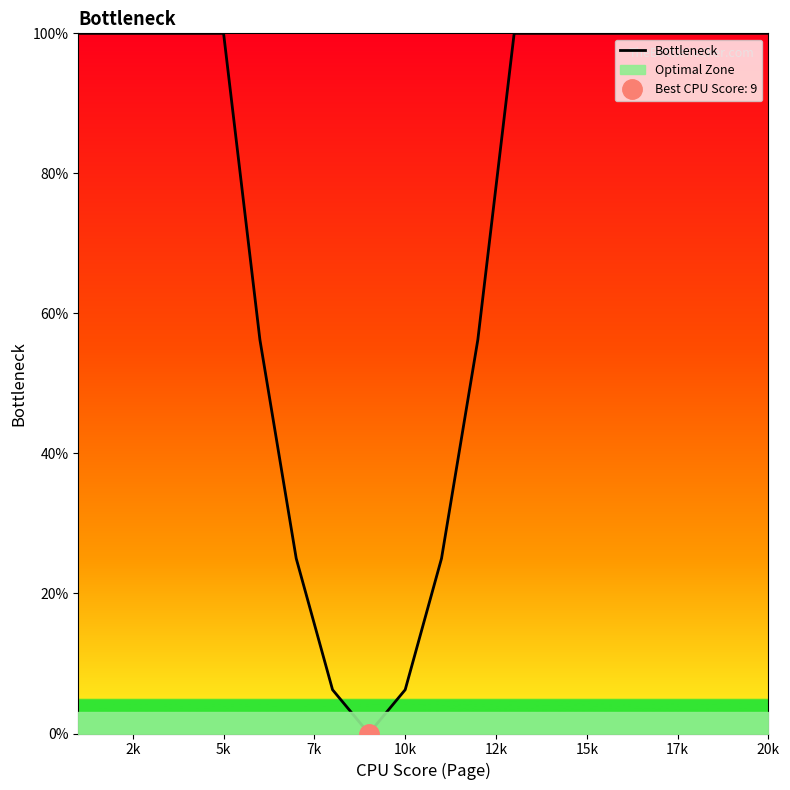

How many lines are shown in the chart?

1